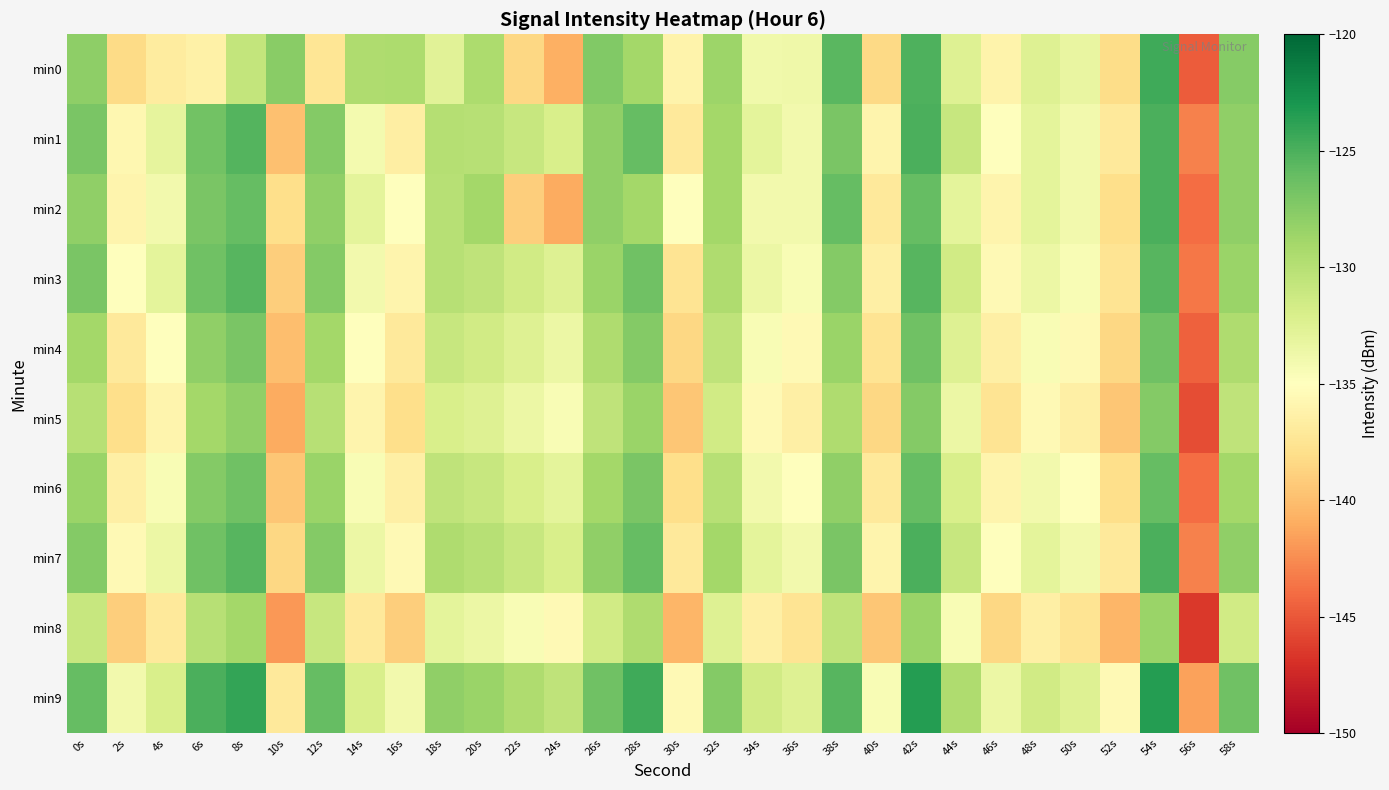

At how many categories does at least one series exceed -132?

21